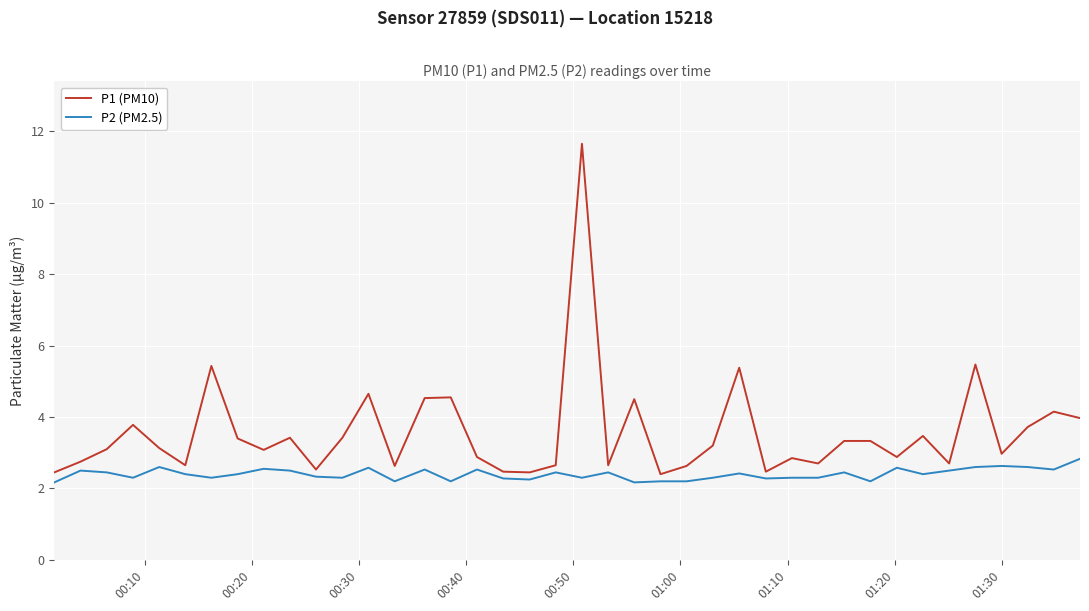

List the series in order of their overall mean, lowest first.

P2 (PM2.5), P1 (PM10)